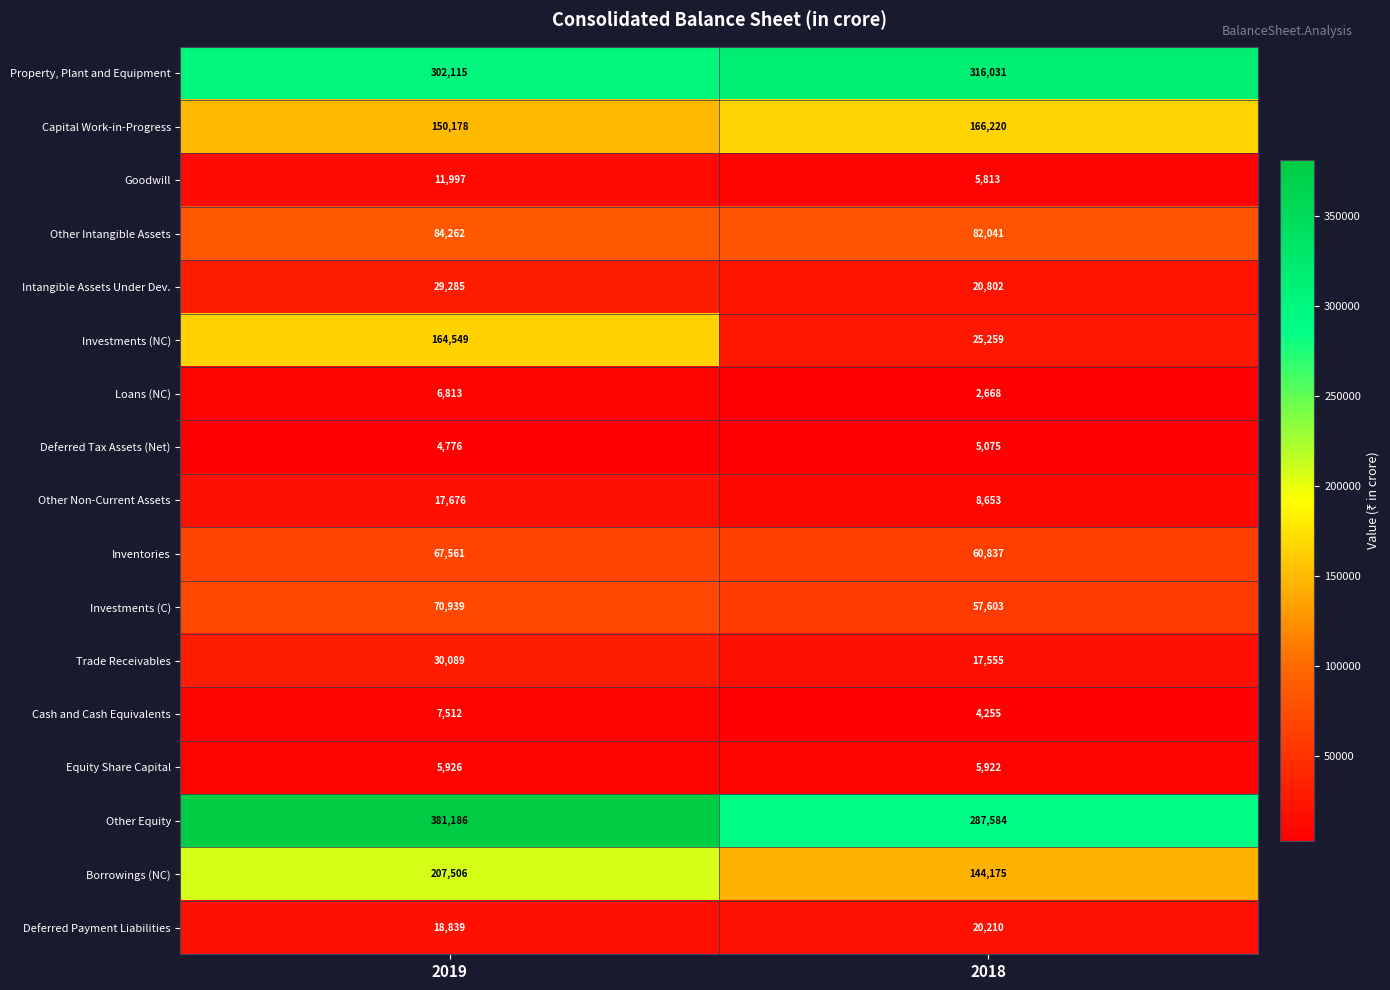

What is the average value of the Investments (C) series?

64271